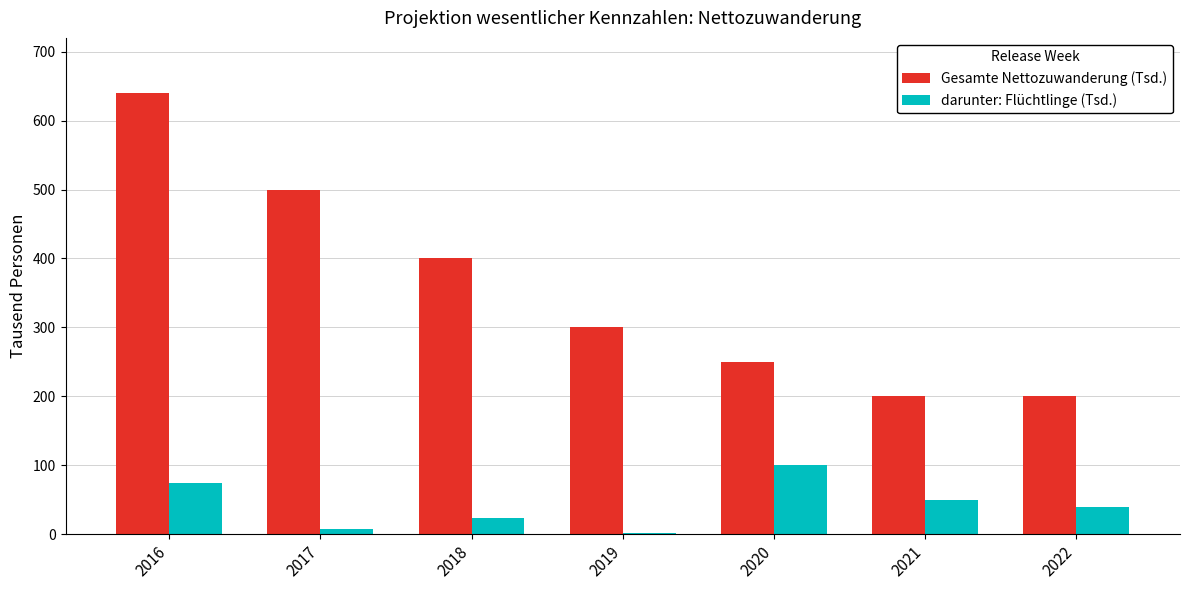

What is the highest value of the darunter: Flüchtlinge (Tsd.) series?

101